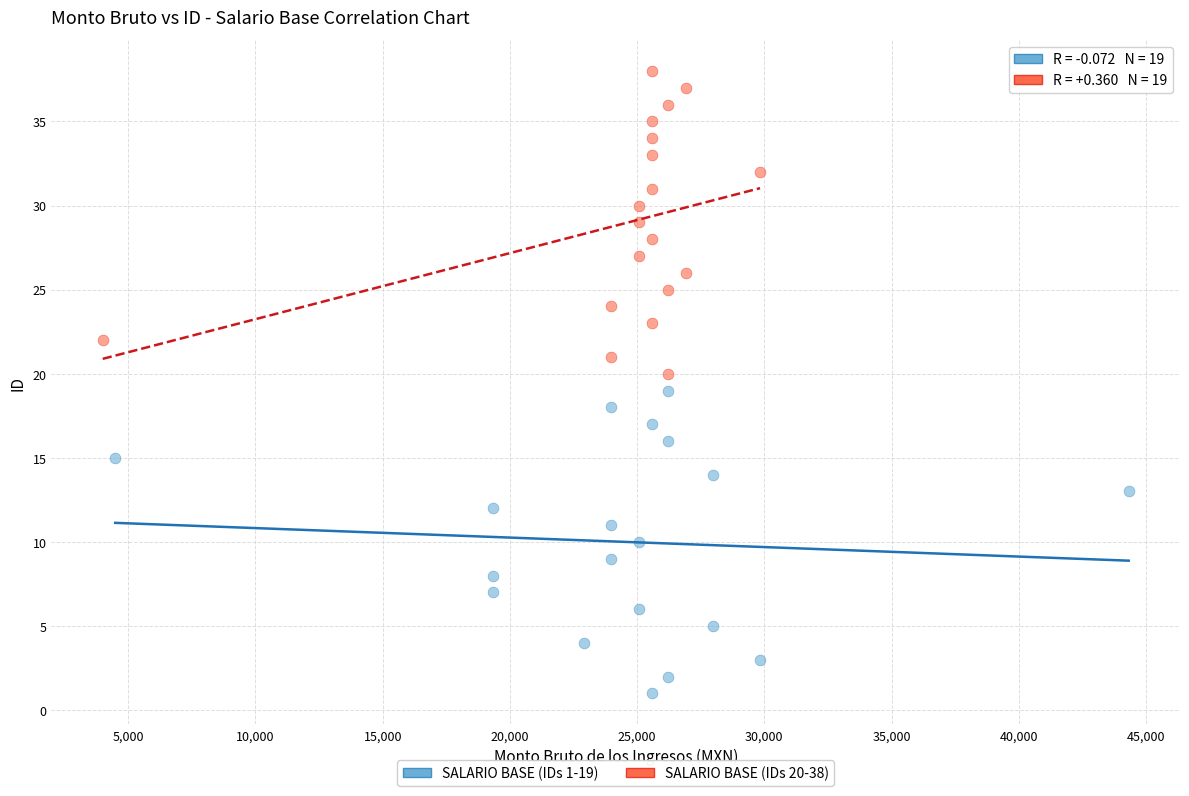

Which series contains the lowest Y value?

SALARIO BASE (IDs 1-19)